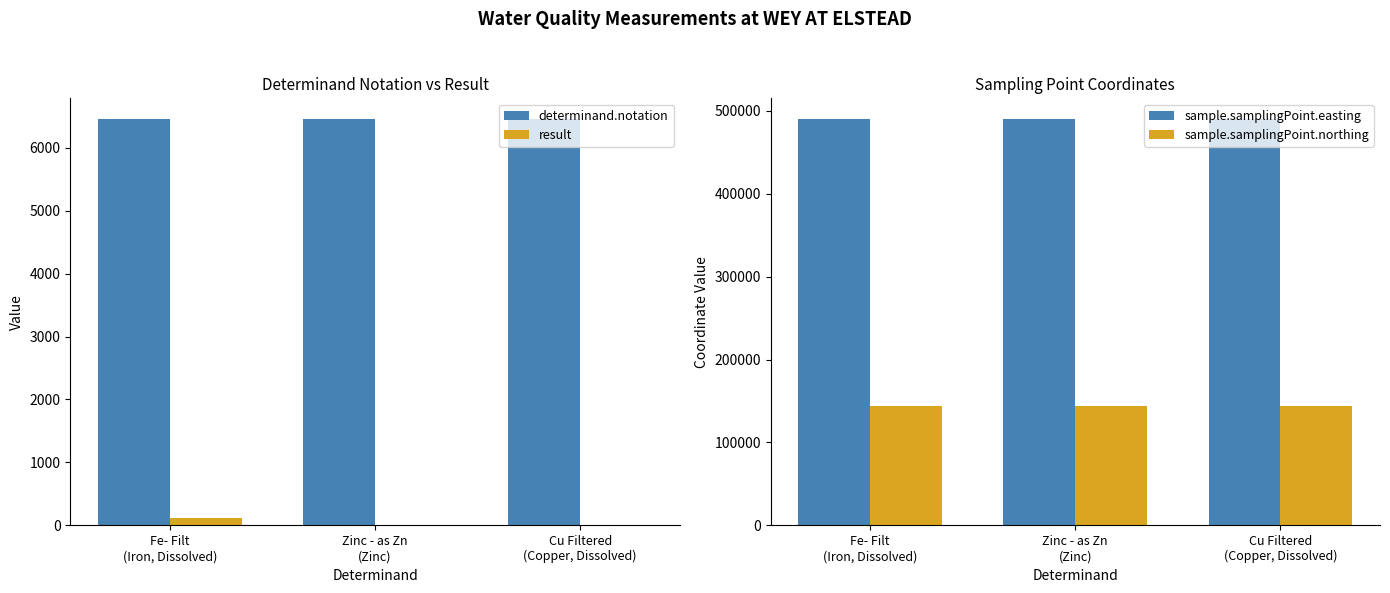

Which series has the largest total across all categories?

sample.samplingPoint.easting